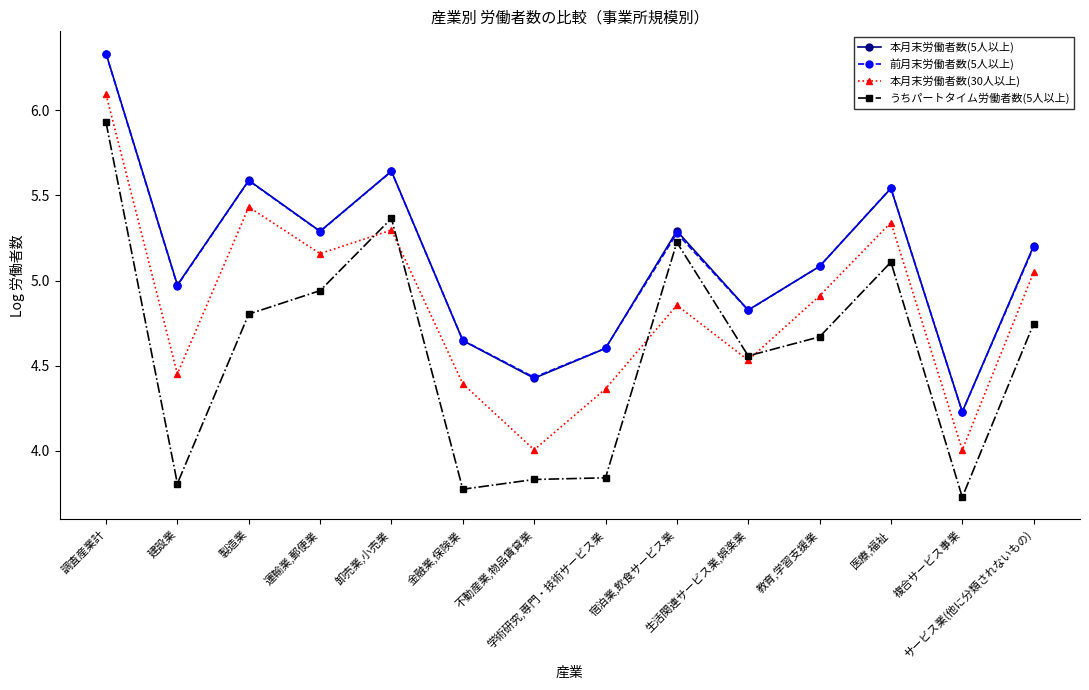

Count the number of categories in the chart.

14